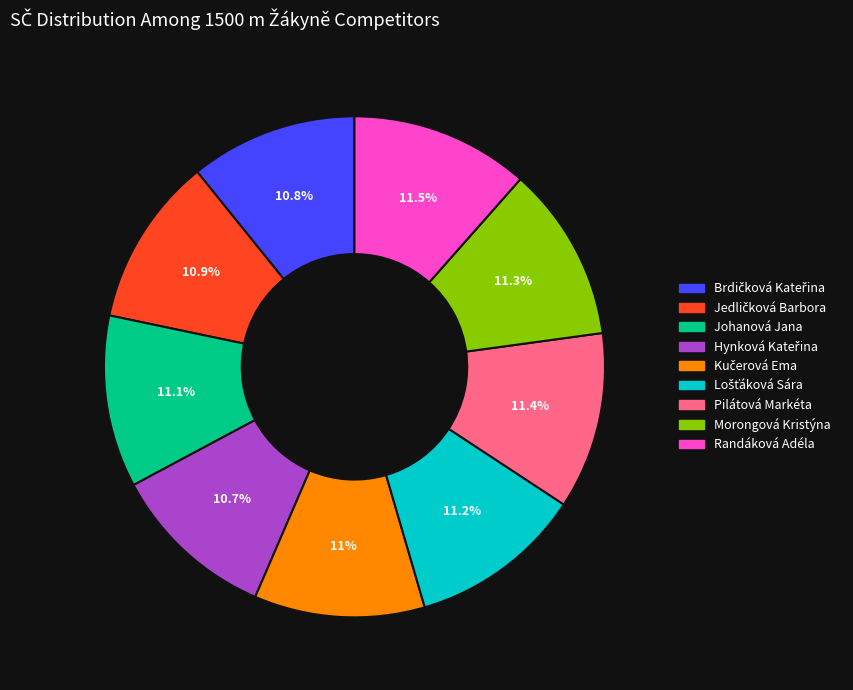

Is there a majority slice in this chart?

No